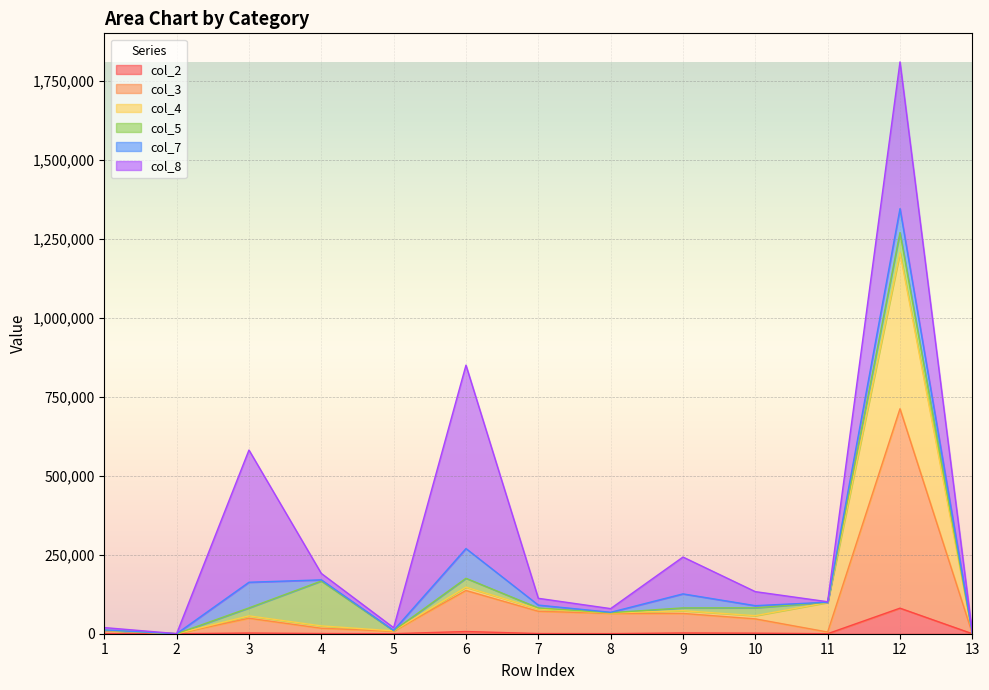

What is the highest value of the col_4 series?

1205761.1